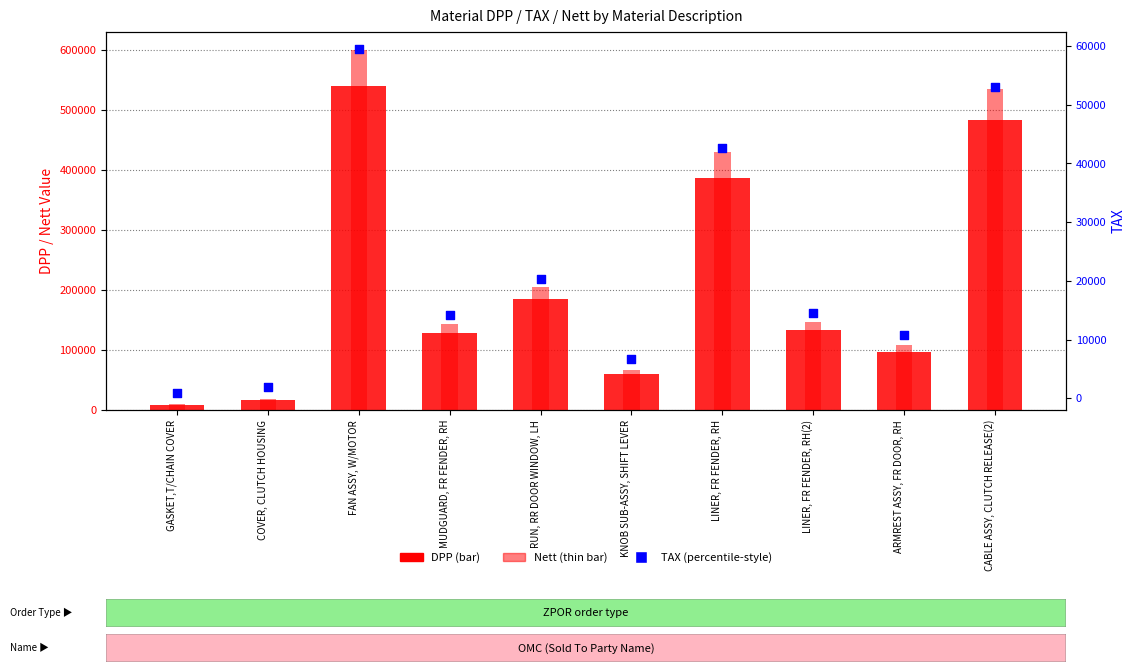

Is the value of DPP at LINER, FR FENDER, RH greater than the value of Nett at COVER, CLUTCH HOUSING?

Yes